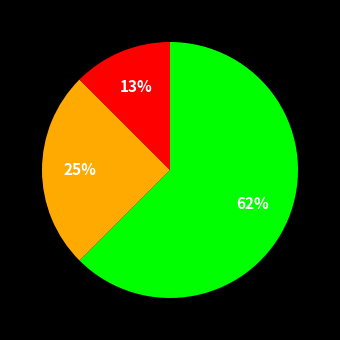

To the nearest percent, what is the average slice percentage?

33%